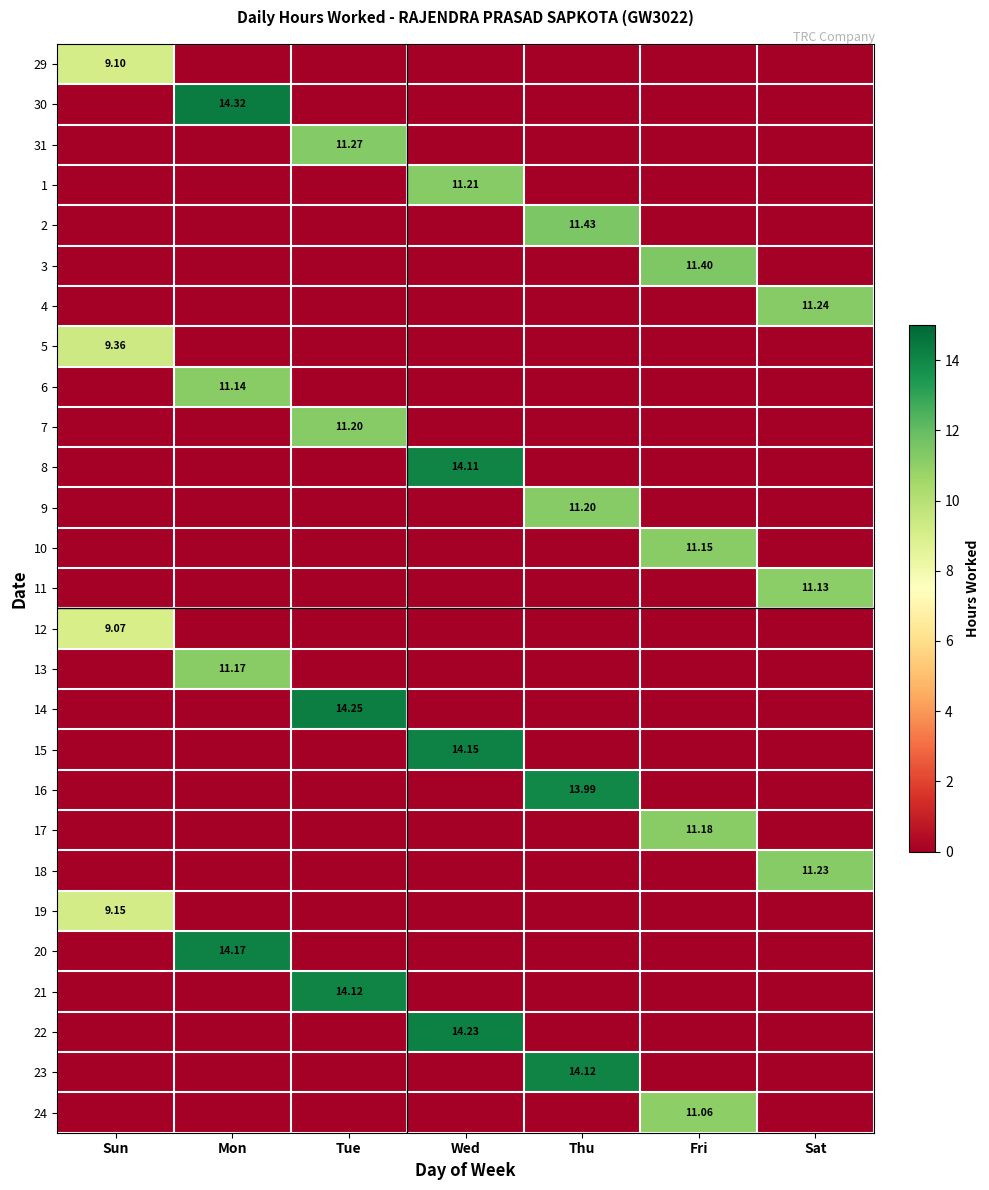

List the series in order of their peak value, lowest first.

12, 29, 19, 5, 24, 11, 6, 10, 13, 17, 7, 9, 1, 18, 4, 31, 3, 2, 16, 8, 21, 23, 15, 20, 22, 14, 30